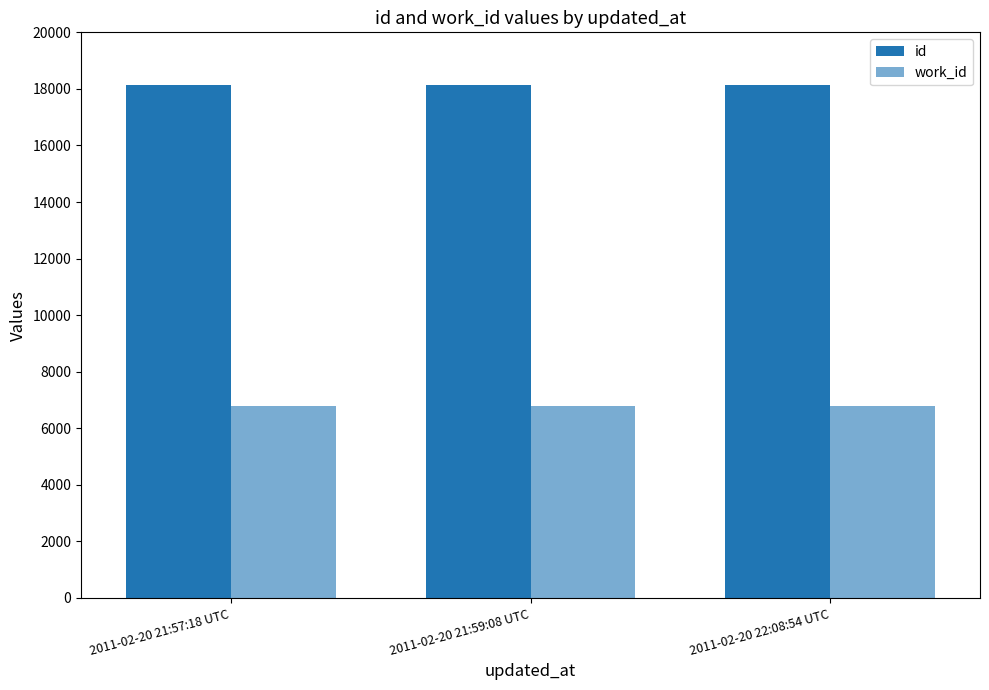

Are the bars grouped side by side (vs. stacked)?

Yes